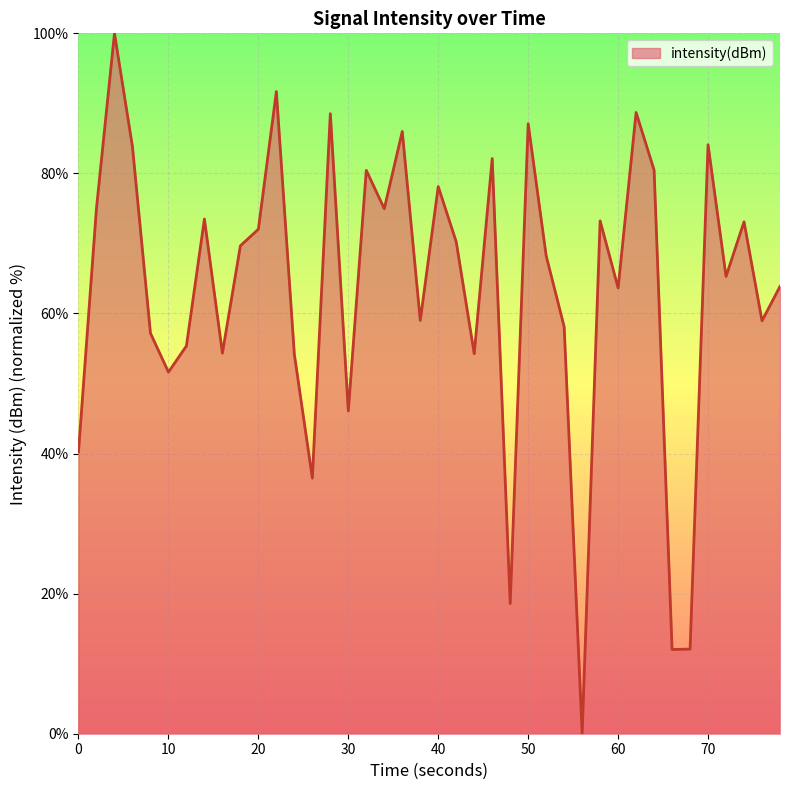

What is the greatest value displayed?

100.0